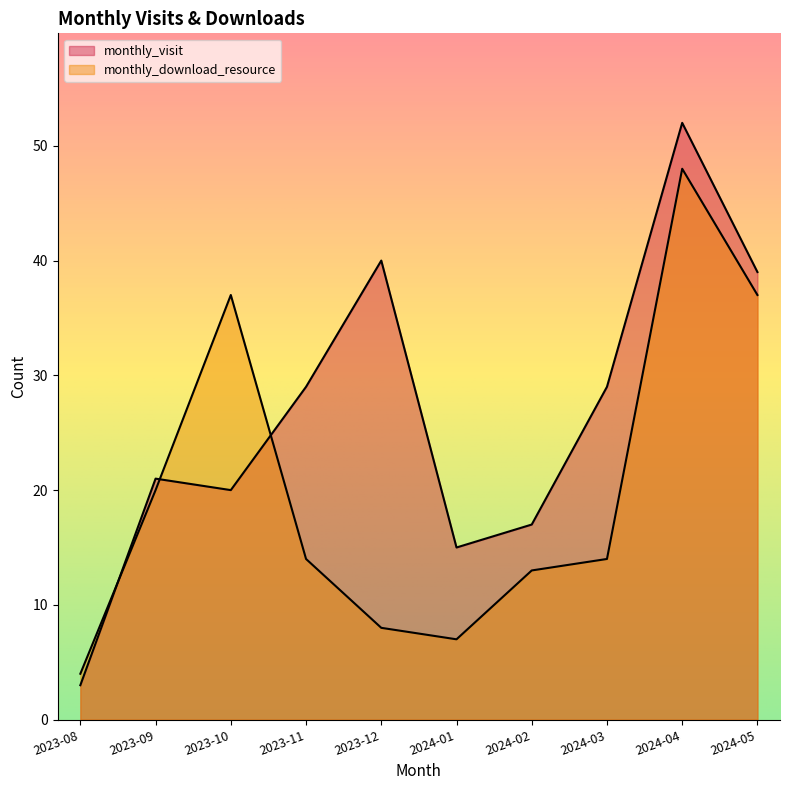

Rank the categories by monthly_download_resource value from lowest to highest.

2023-08, 2024-01, 2023-12, 2024-02, 2023-11, 2024-03, 2023-09, 2023-10, 2024-05, 2024-04